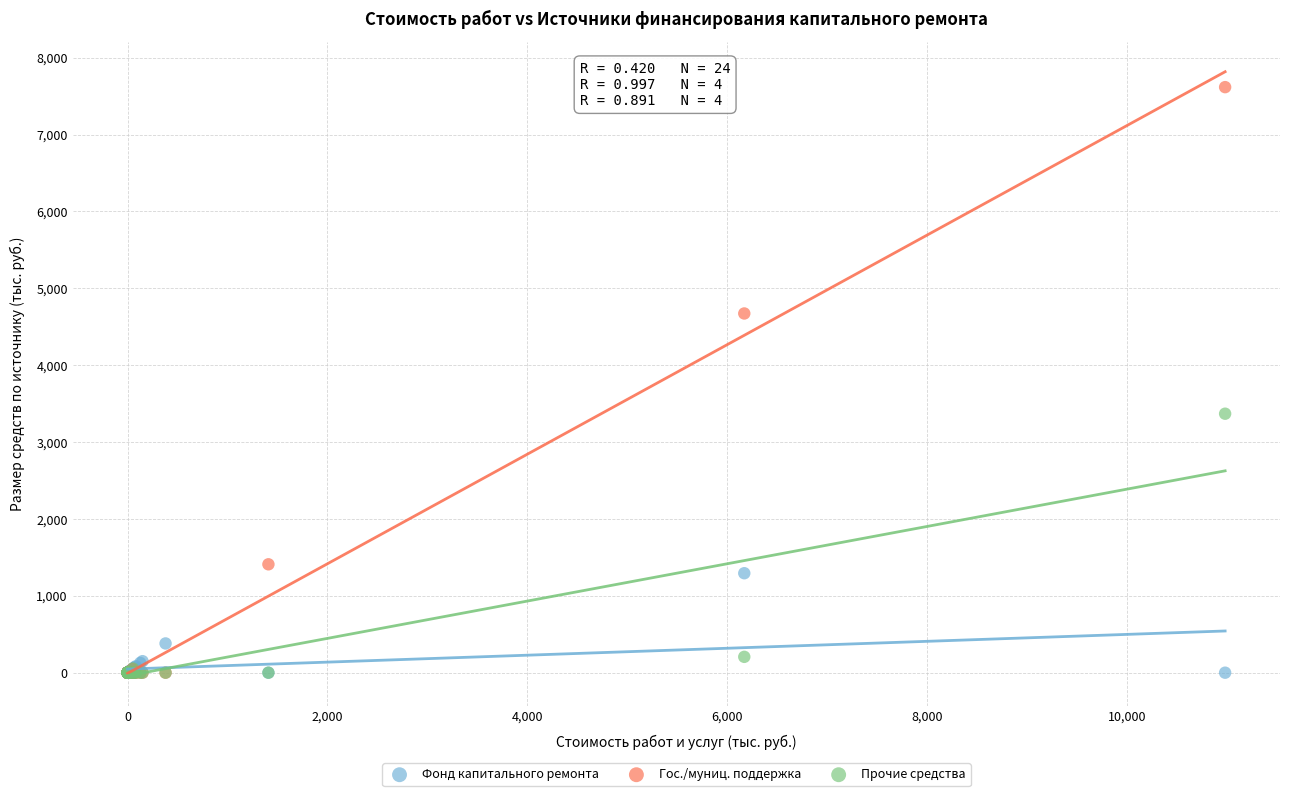

In the Прочие средства series, what Y value is closest to 1684?

206.2